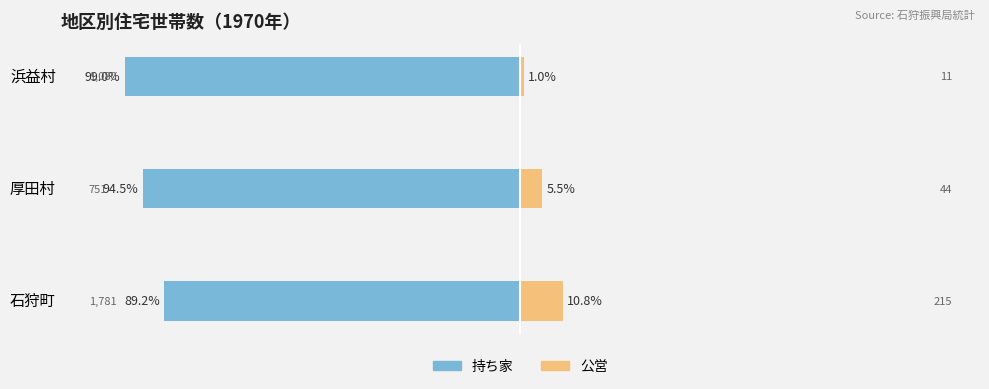

What is the difference between the highest and lowest values at 浜益村?

100.0